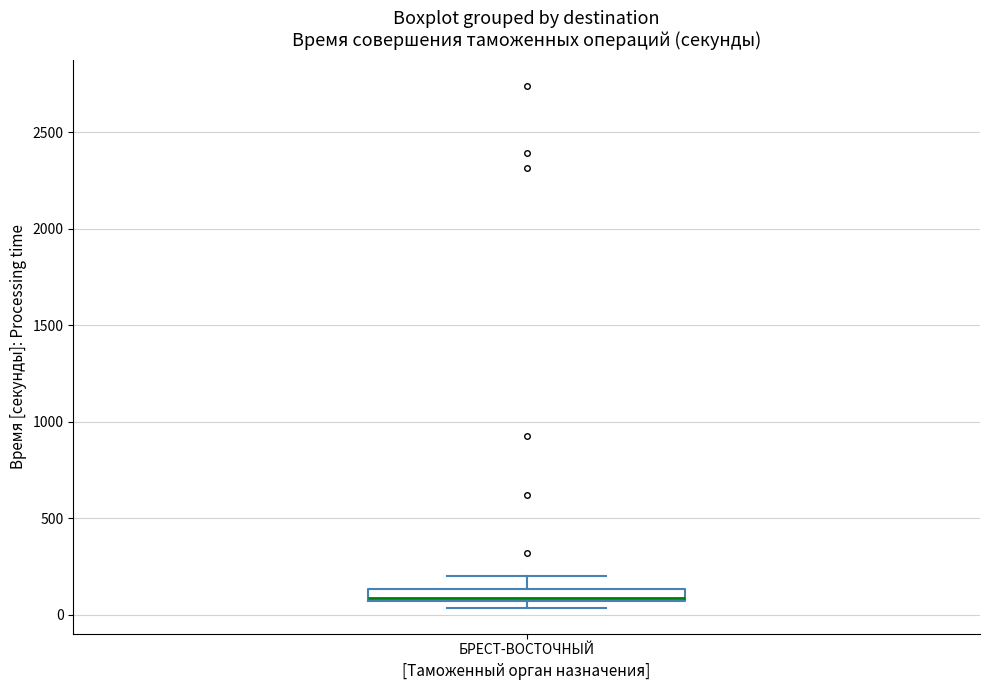

Where is the lower edge of the box for БРЕСТ-ВОСТОЧНЫЙ on the y-axis? The values are not printed on the chart, so give them approximately, as read against the axis.

50